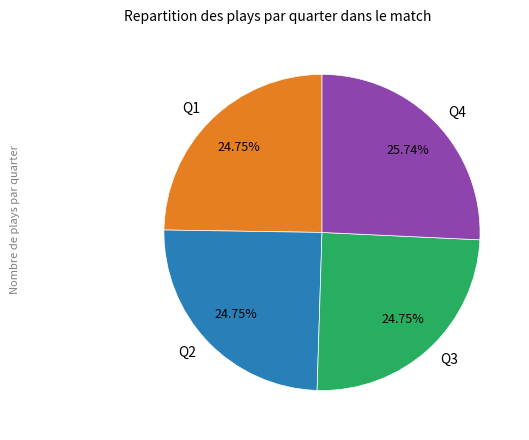

To the nearest percent, what is the average slice percentage?

25%